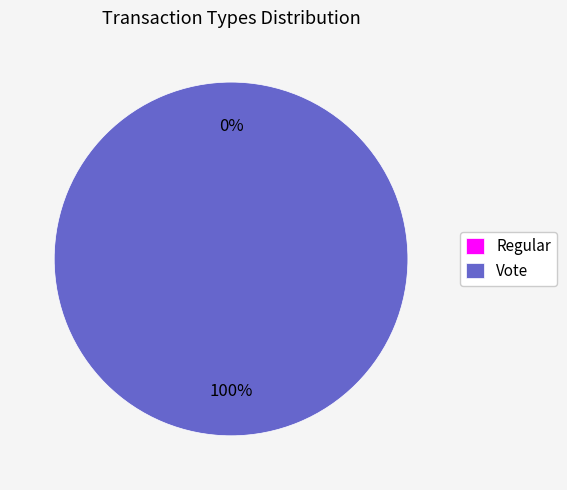

To the nearest percent, what is the difference between the largest and smallest slice percentages?

100%